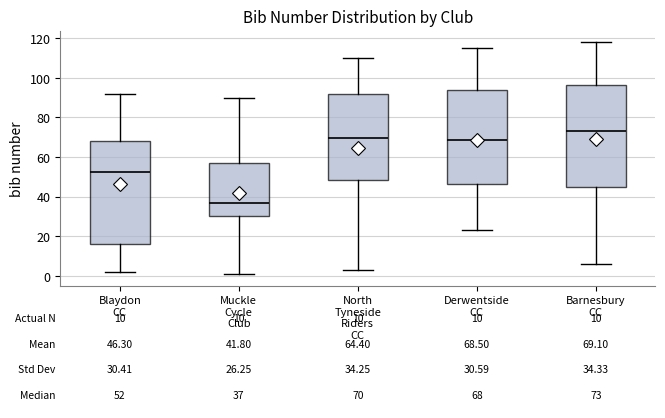

Which box has the highest median line?

Barnesbury CC